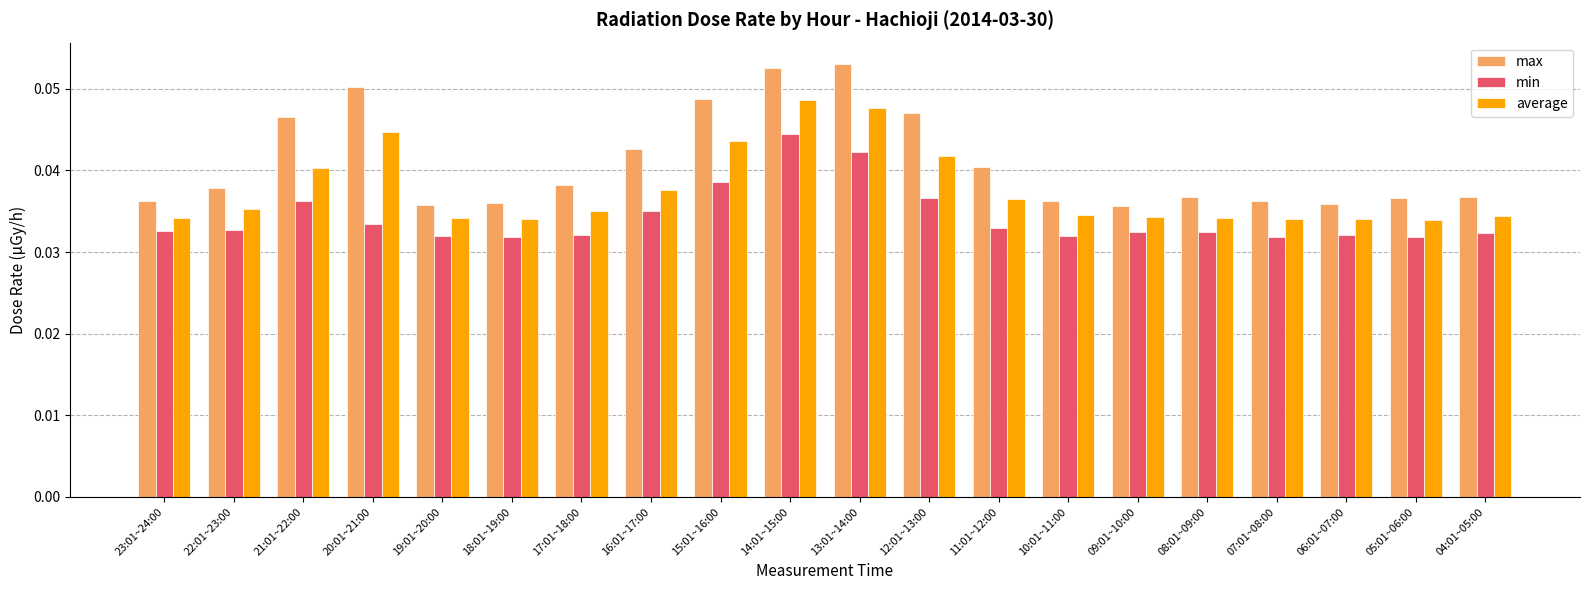

What is the label of the 9th bar from the left?

15:01~16:00